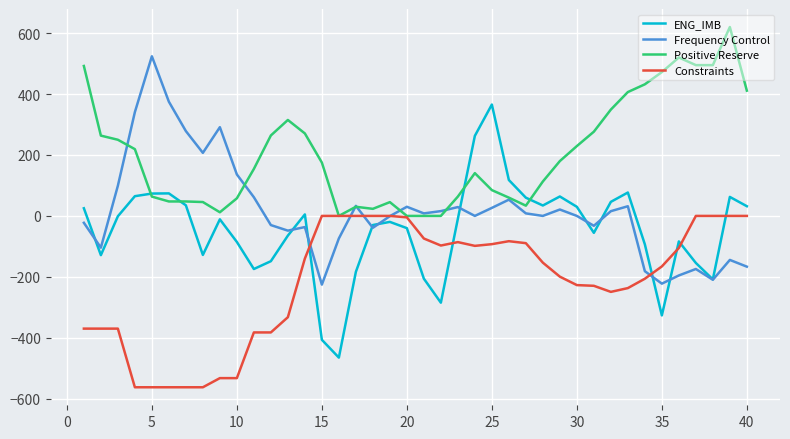

What is the minimum value shown in the chart?

-562.5